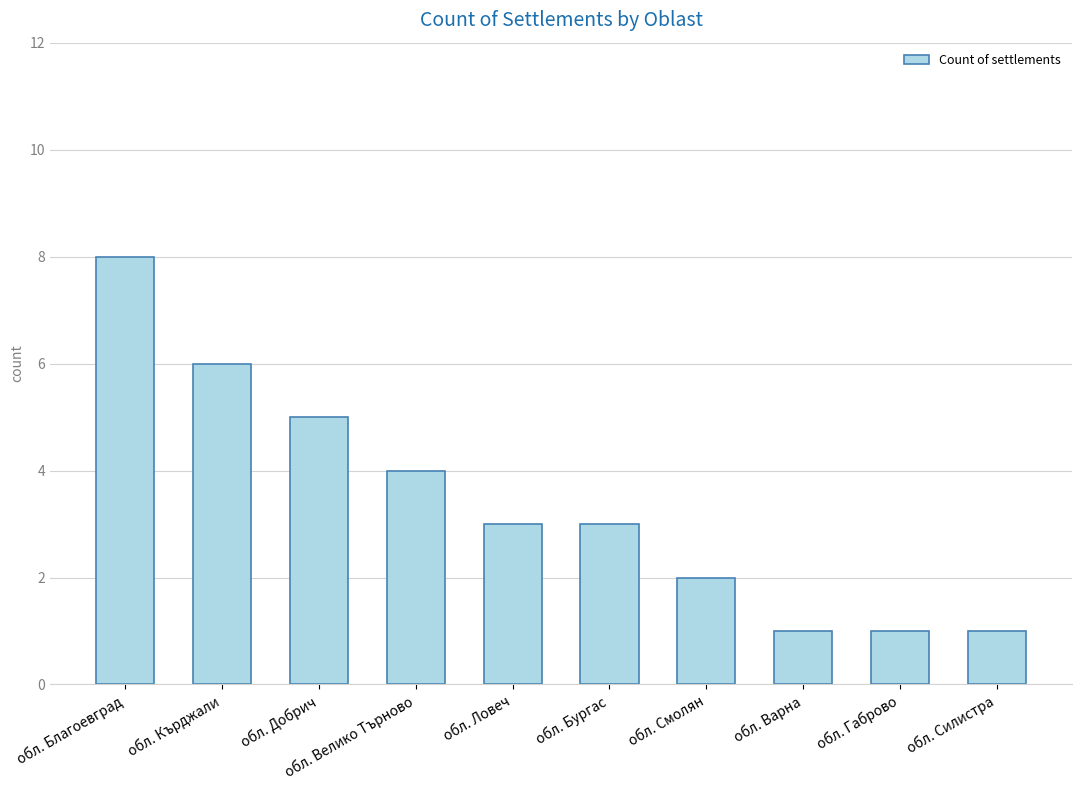

Where is the data nearest to the value 4?

обл. Велико Търново